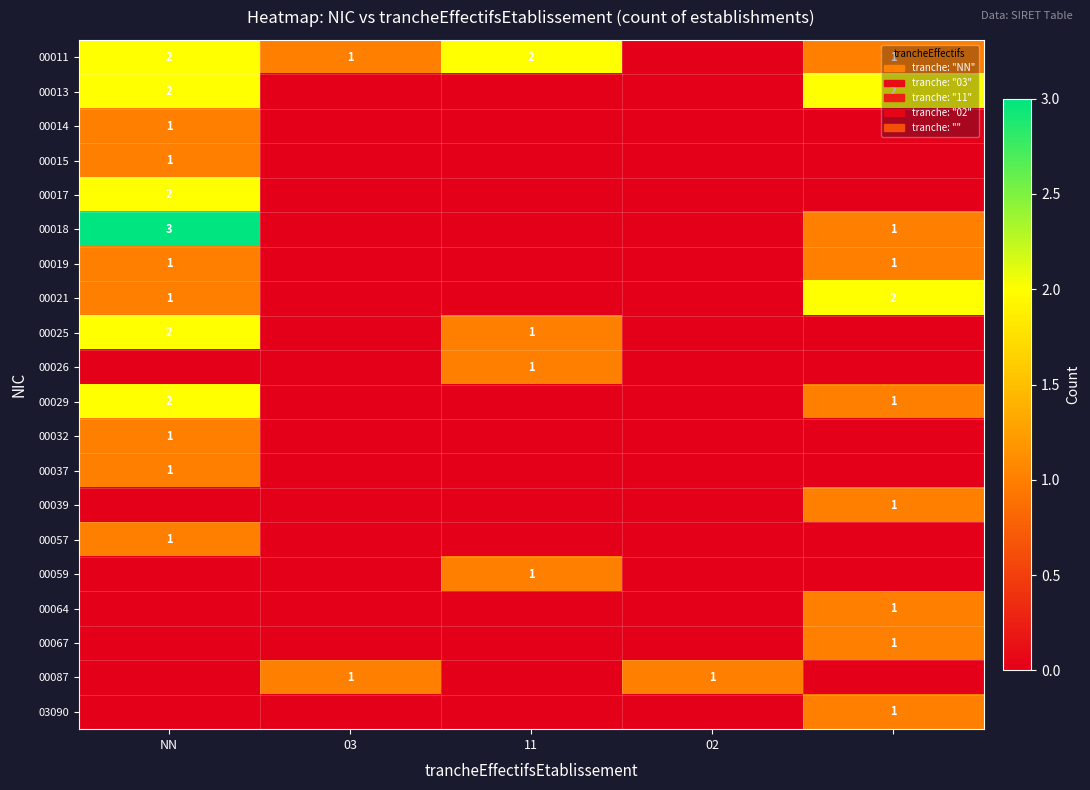

What is the total value across all series at NN?

20